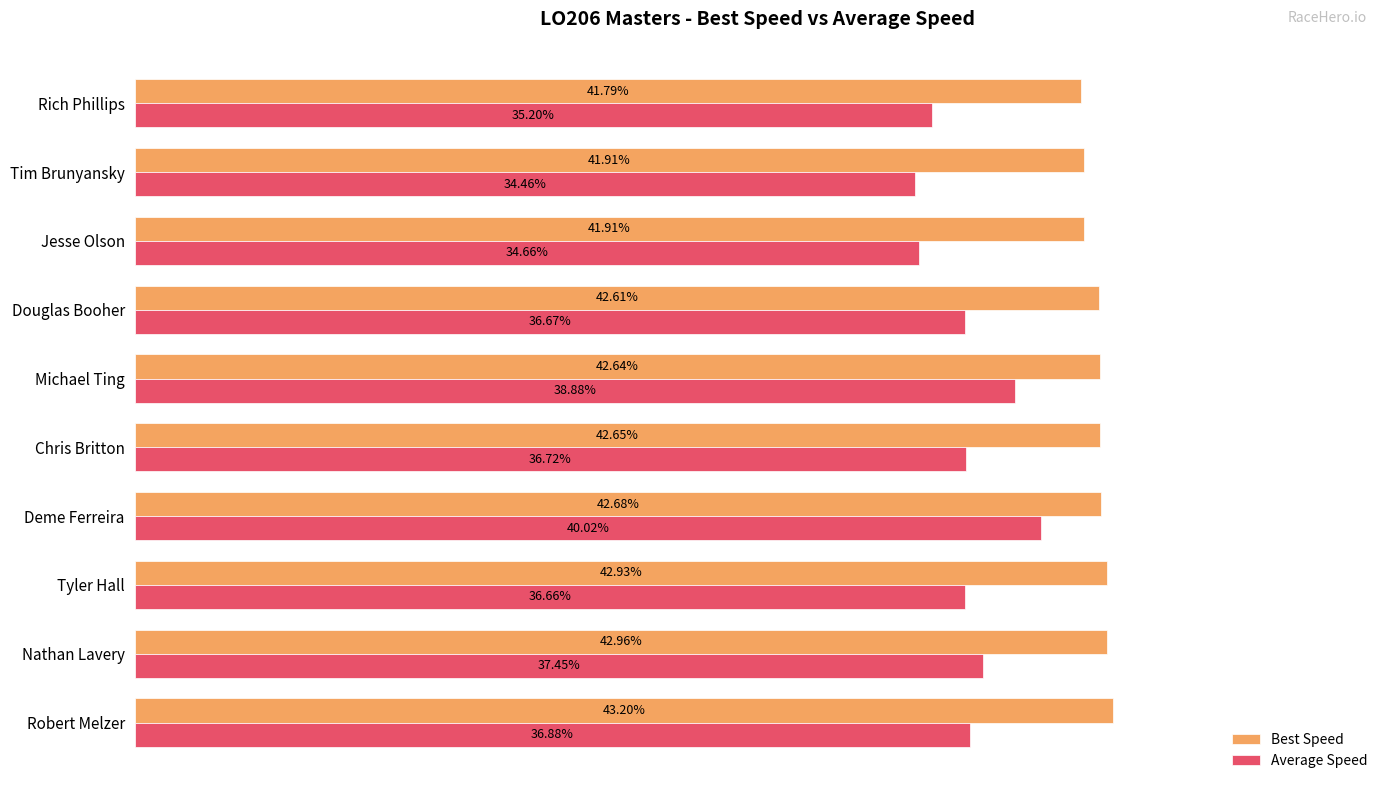

Which series has the largest range (max minus min)?

Average Speed